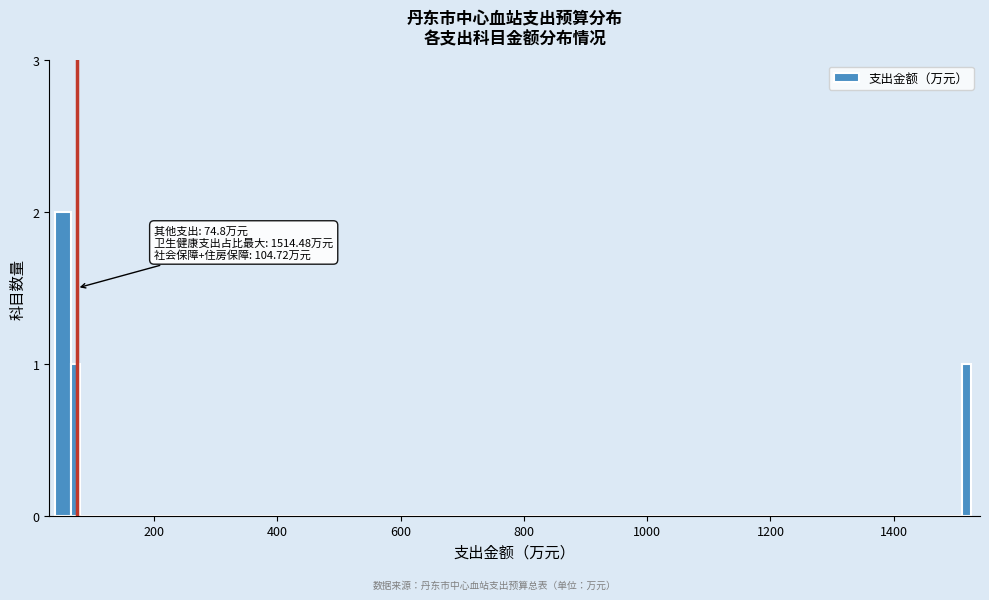

Read against the x-axis, roughly where is the centre of the tallest bar?

60